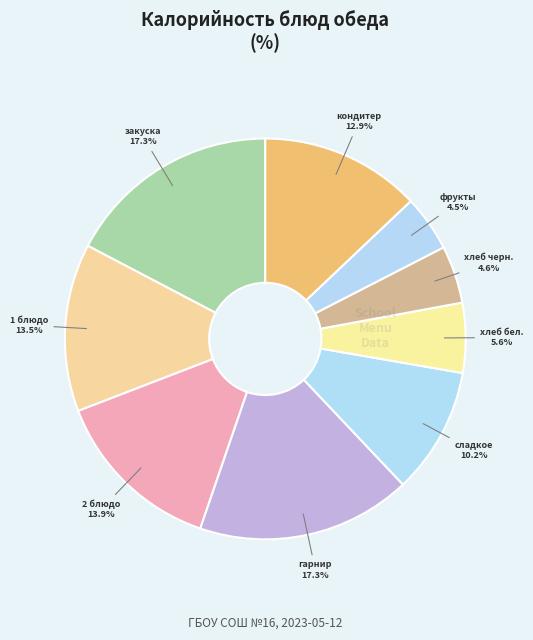

Which has a higher value, кондитер or 1 блюдо?

1 блюдо